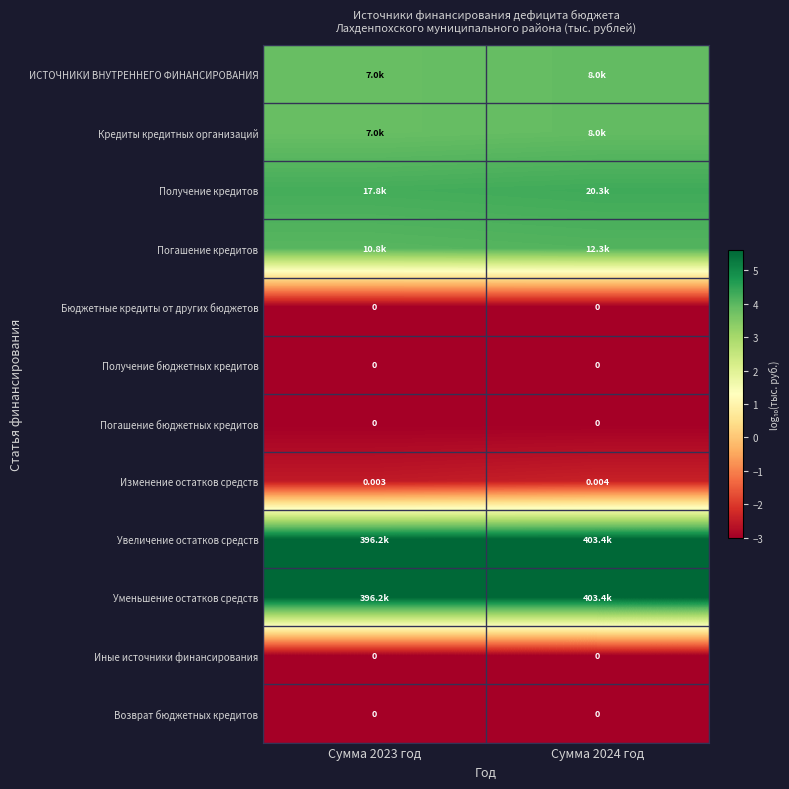

At which category is the sum across all series the highest?

Сумма 2024 год